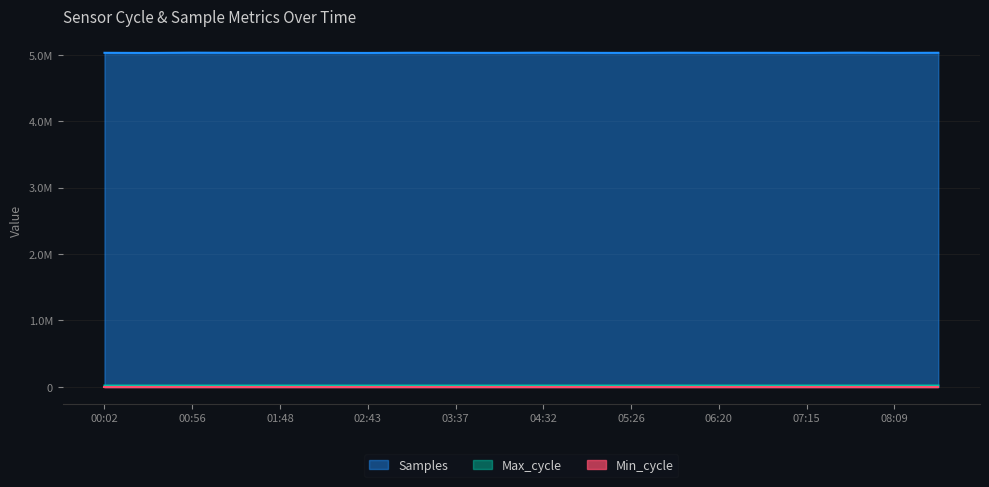

What is the difference between the second highest and minimum values in the Samples series?

3858